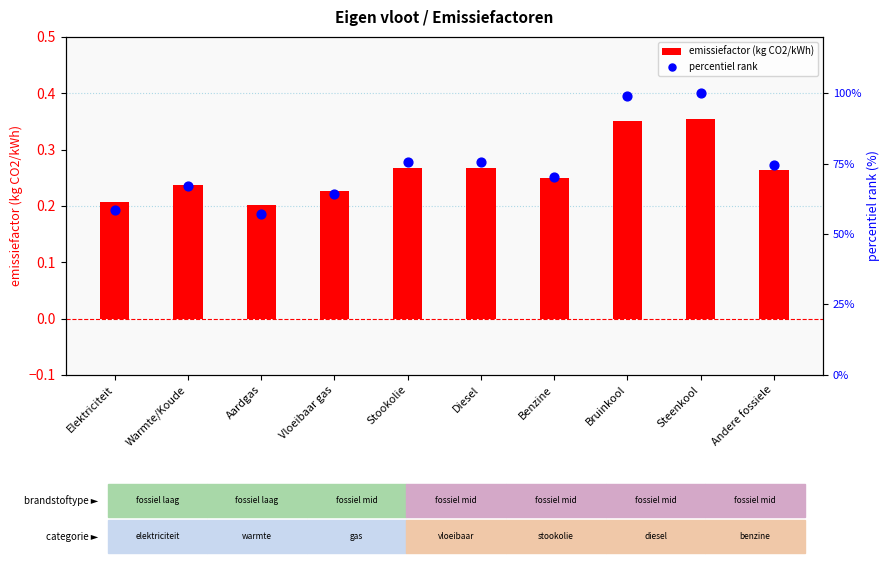

At which category is the sum across all series the highest?

Steenkool